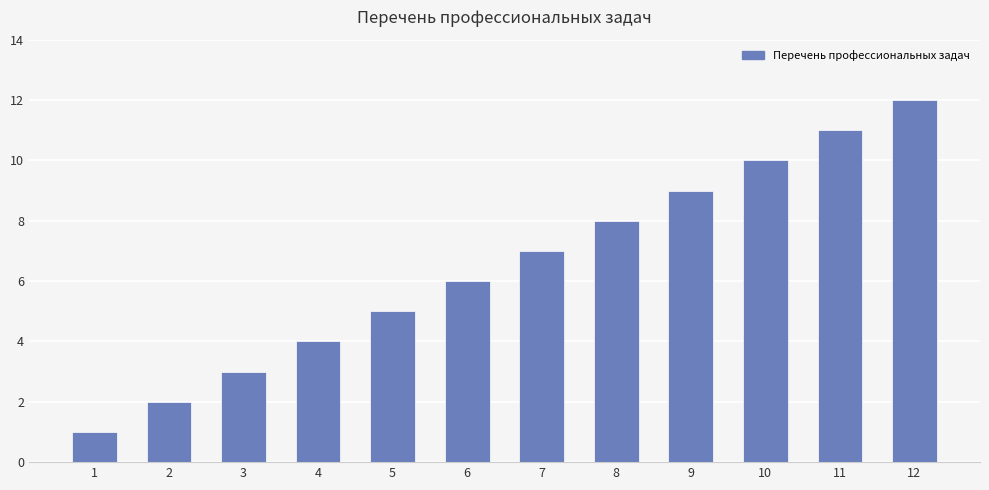

At which category does the chart reach its peak across all series?

12